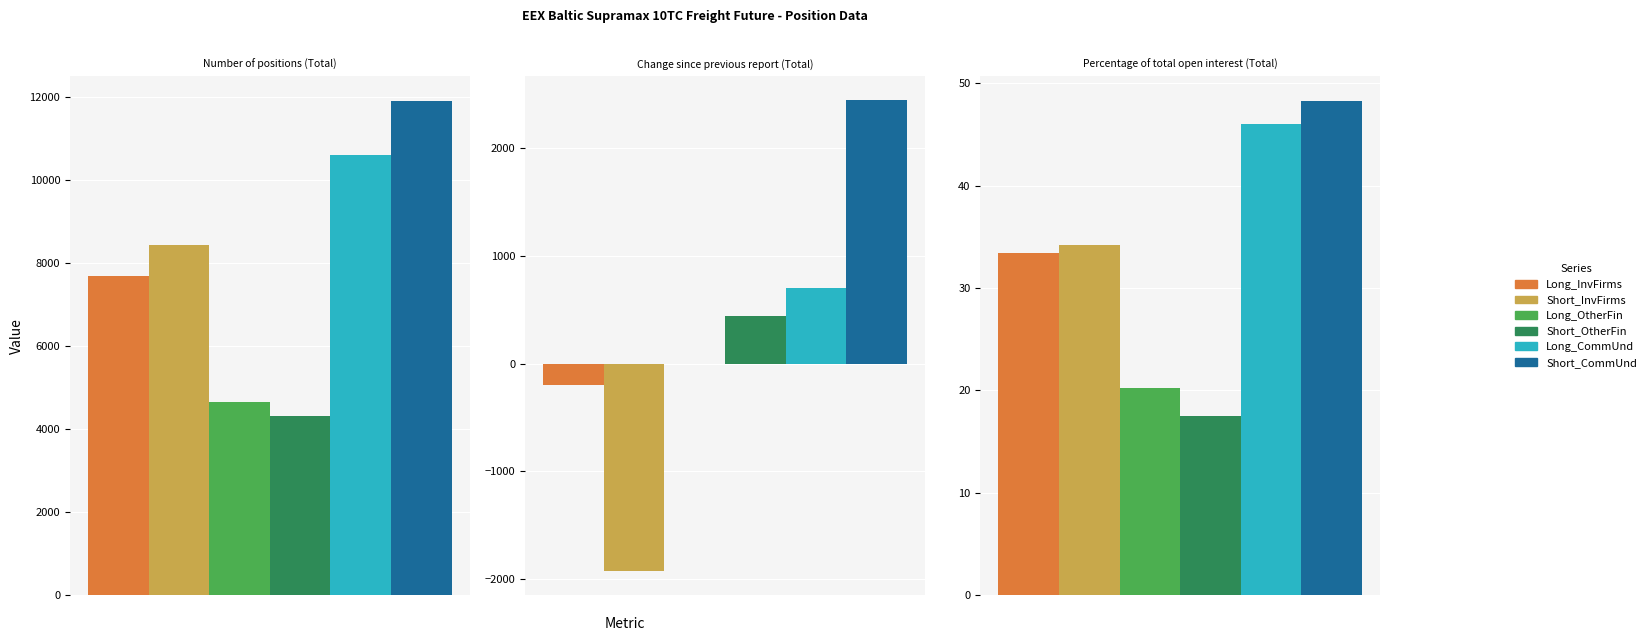

How many bars are there in each group?

6